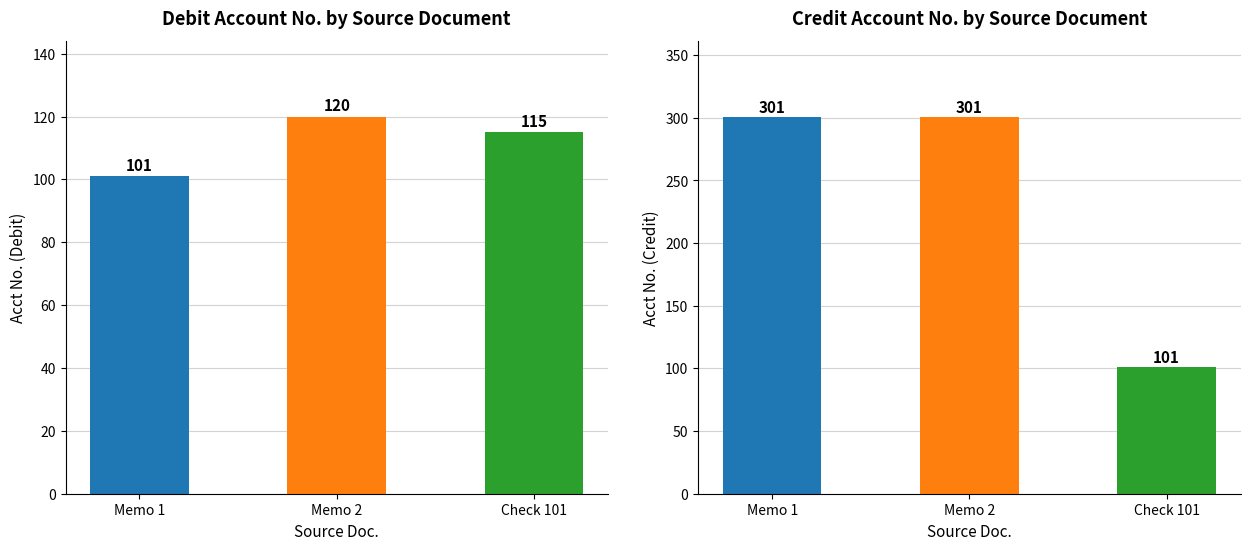

Between Check 101 and Memo 1, which is larger?

Check 101